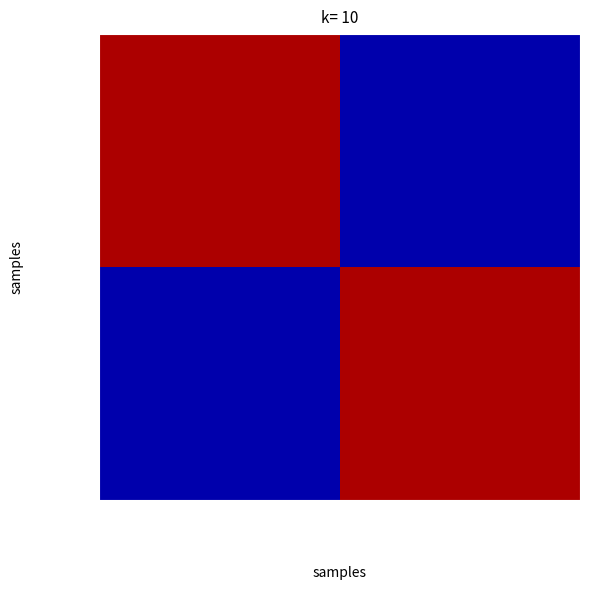

List the series in order of their peak value, highest first.

65698b42…, 685d53f3…